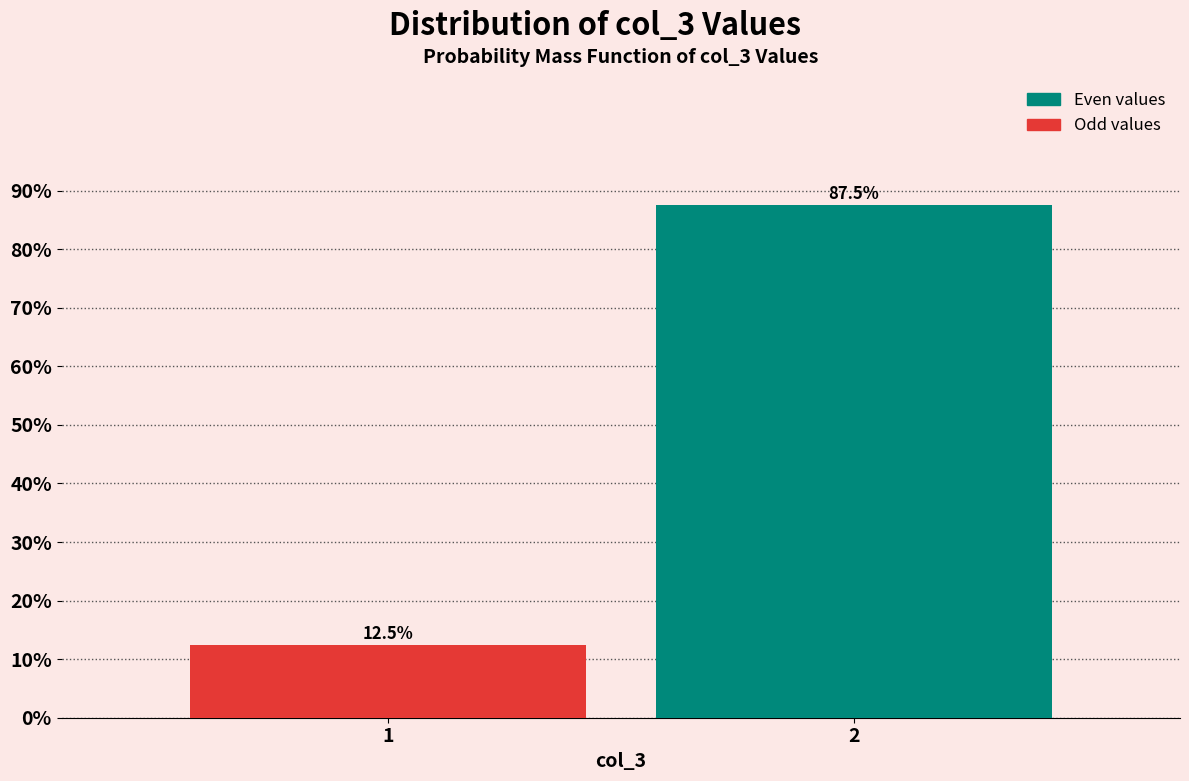

Reading left to right, what are all the values shown in this chart?

1=12.5	2=87.5